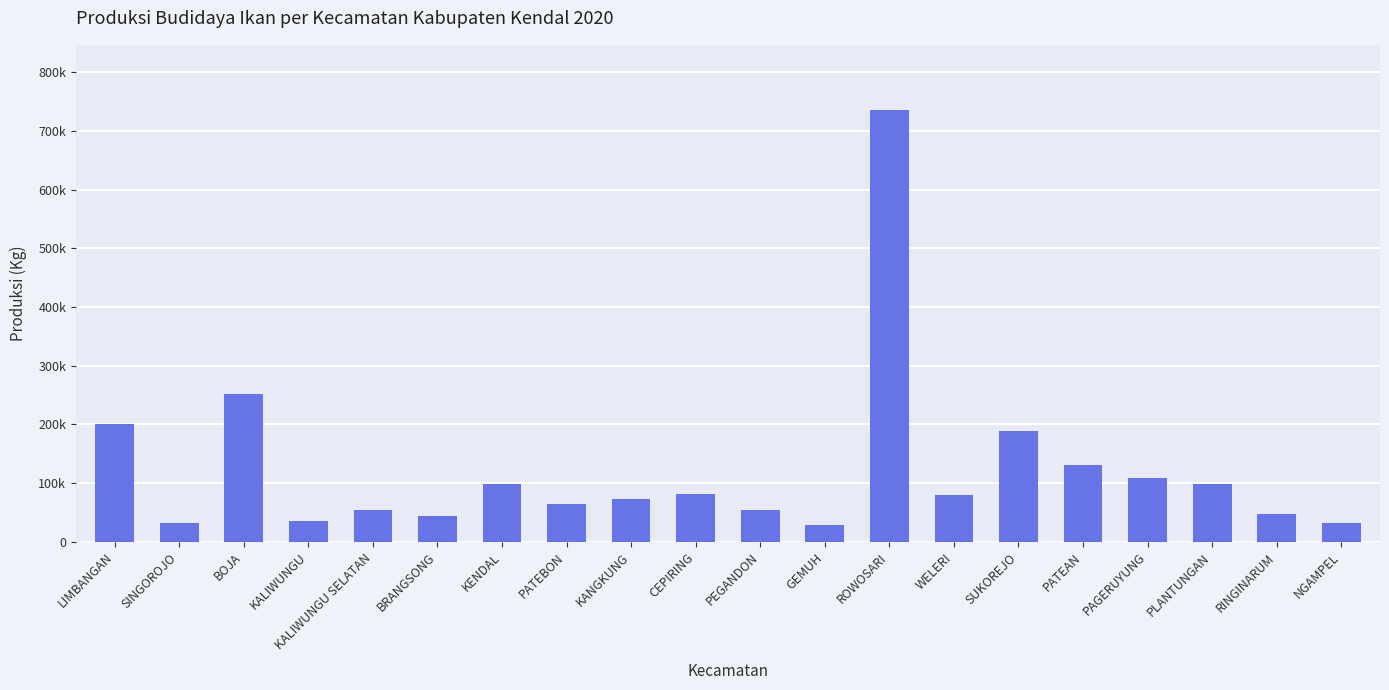

Rank the categories by value from lowest to highest.

GEMUH, NGAMPEL, SINGOROJO, KALIWUNGU, BRANGSONG, RINGINARUM, KALIWUNGU SELATAN, PEGANDON, PATEBON, KANGKUNG, WELERI, CEPIRING, KENDAL, PLANTUNGAN, PAGERUYUNG, PATEAN, SUKOREJO, LIMBANGAN, BOJA, ROWOSARI